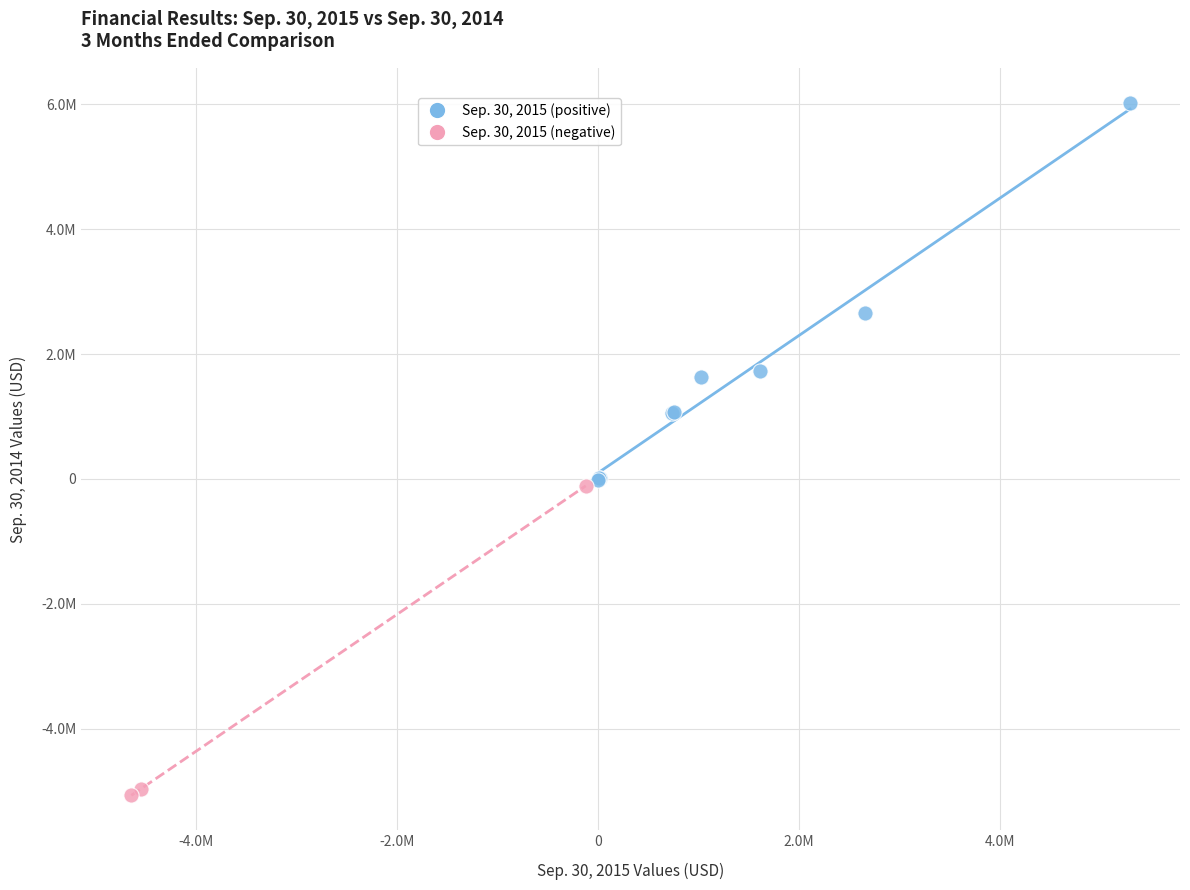

What are all the series names shown in the legend?

Sep. 30, 2015 (positive), Sep. 30, 2015 (negative)